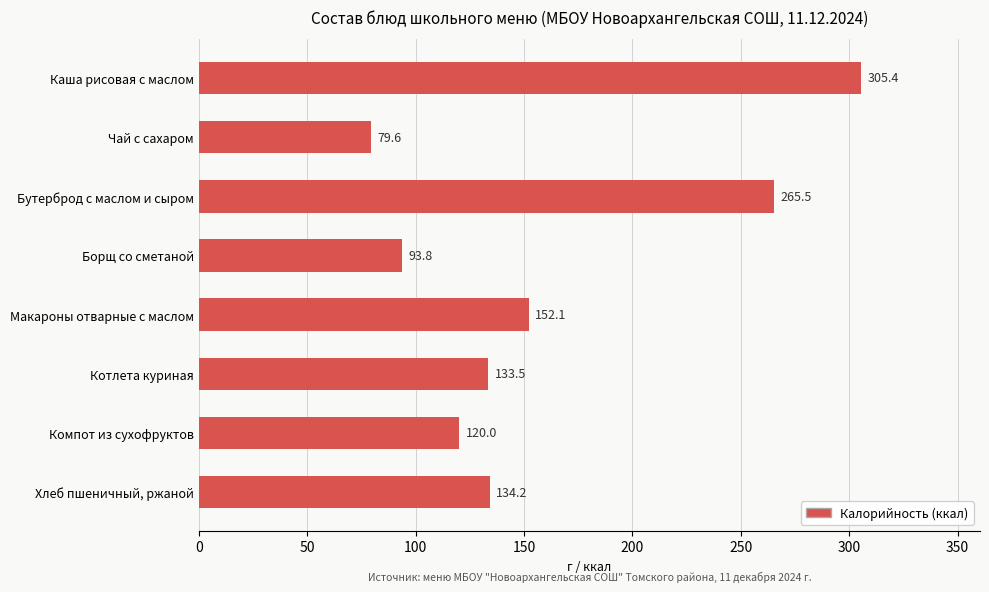

At which label is the value closest to 192?

Макароны отварные с маслом